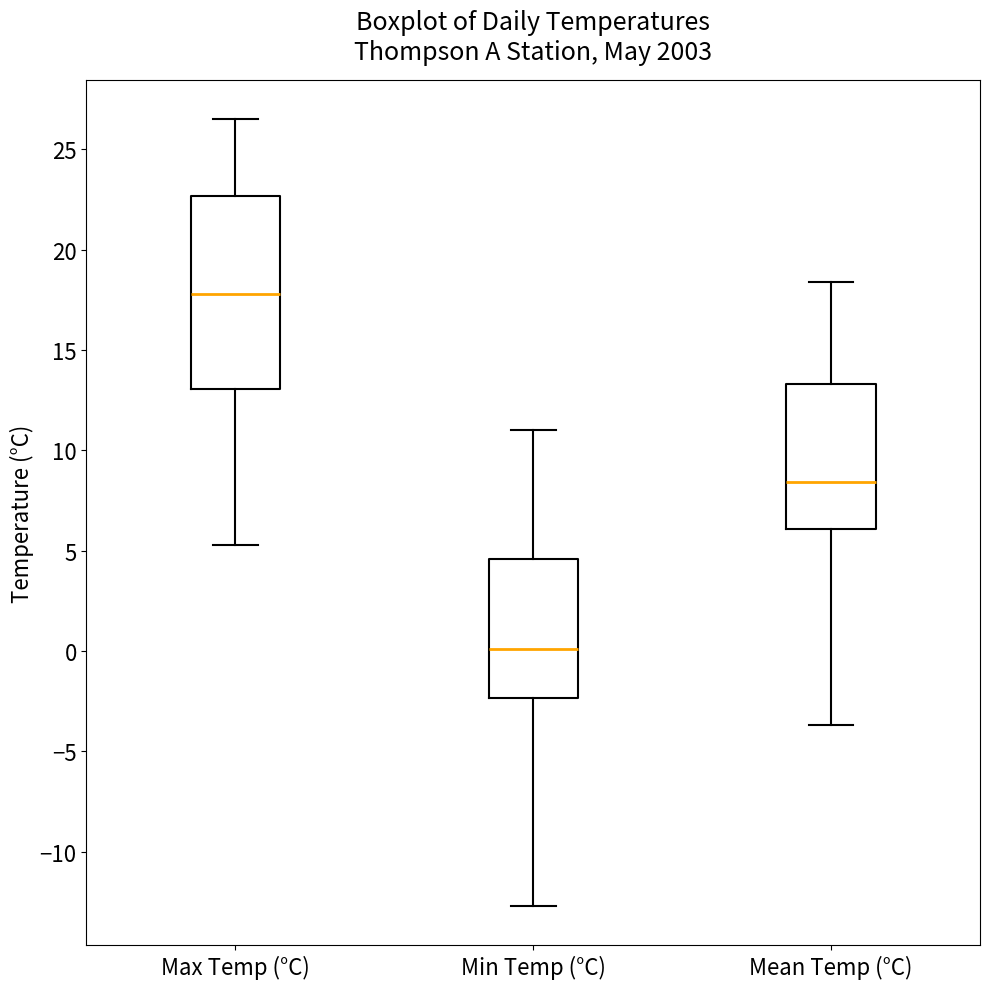

Reading left to right, transcribe this box plot: for each box, give where its median line is, the range the box spans, and where its two whiskers end, as read against the y-axis. The values are not printed on the chart, so give them approximately, as read against the axis.

Max Temp (°C): median 18.0, box 13.0 to 22.5, whiskers 5.5 to 26.5
Min Temp (°C): median 0.0, box -2.5 to 4.5, whiskers -12.5 to 11.0
Mean Temp (°C): median 8.5, box 6.0 to 13.5, whiskers -3.5 to 18.5